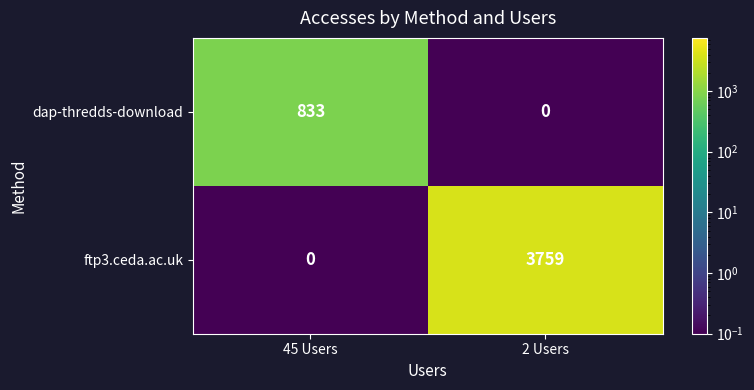

Reading left to right, transcribe all the data shown in this chart.

dap-thredds-download: 45 Users=833	2 Users=0
ftp3.ceda.ac.uk: 45 Users=0	2 Users=3759